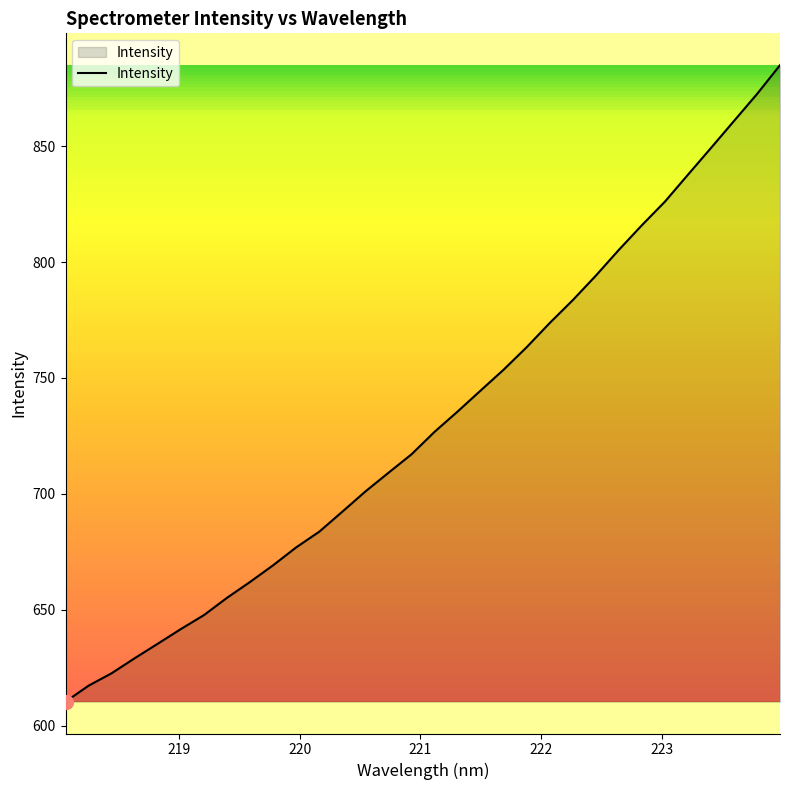

What is the difference between the second highest and minimum values?

262.2